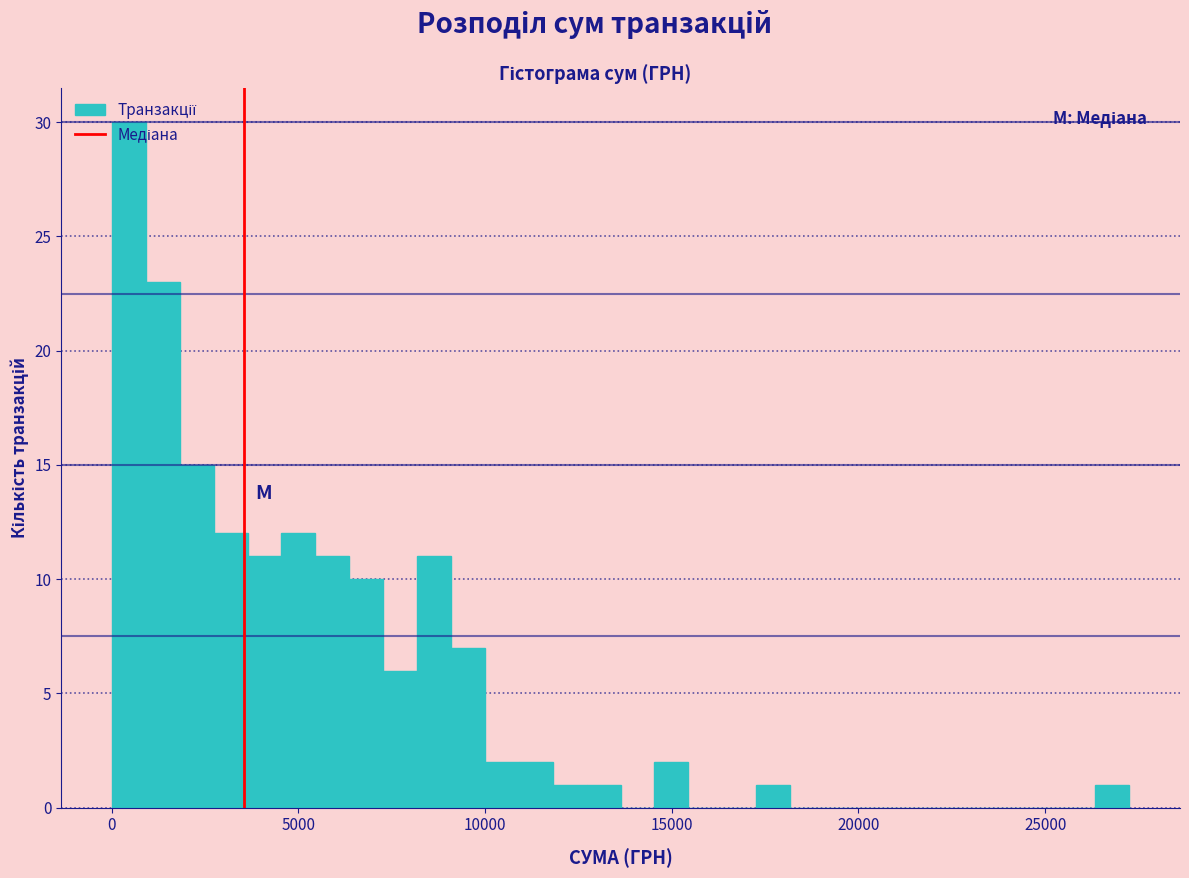

Around what value on the x-axis is the tallest bar? Give the approximate position of its centre, as read against the axis.

500